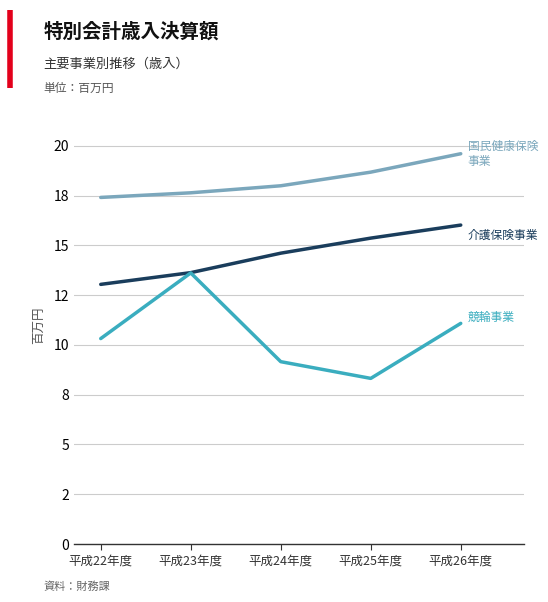

What is the maximum value shown in the chart?

19602396